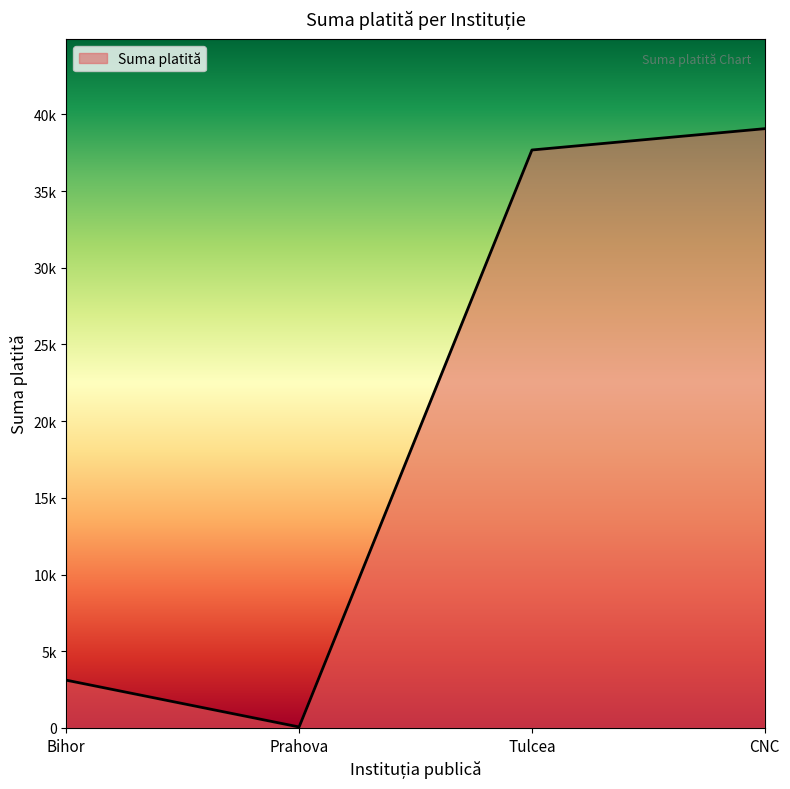

True or false: the data has more than 2 interior local peaks.

False